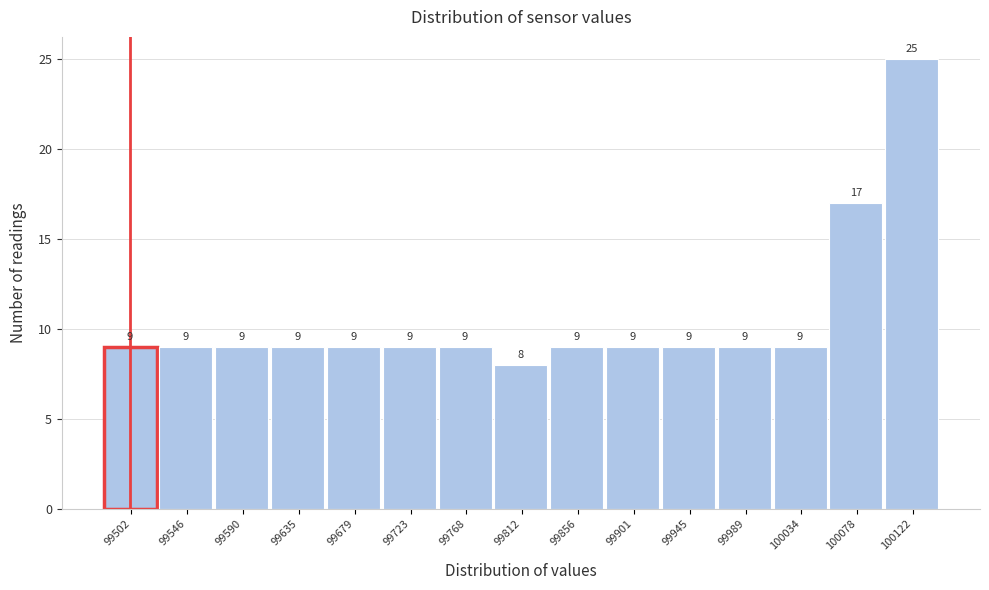

Over which range of the x-axis is the bar tallest?

100100 to 100145